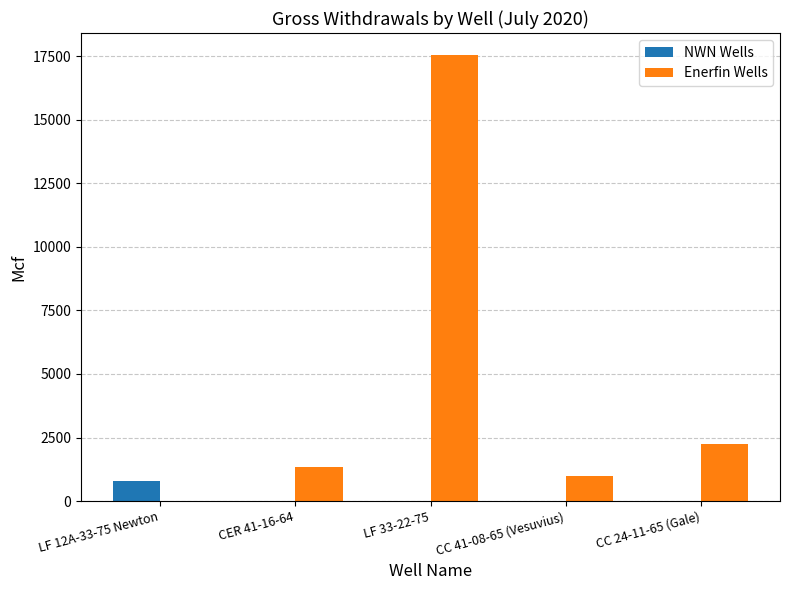

The value of Enerfin Wells at CC 41-08-65 (Vesuvius) is 985.5. True or false?

True